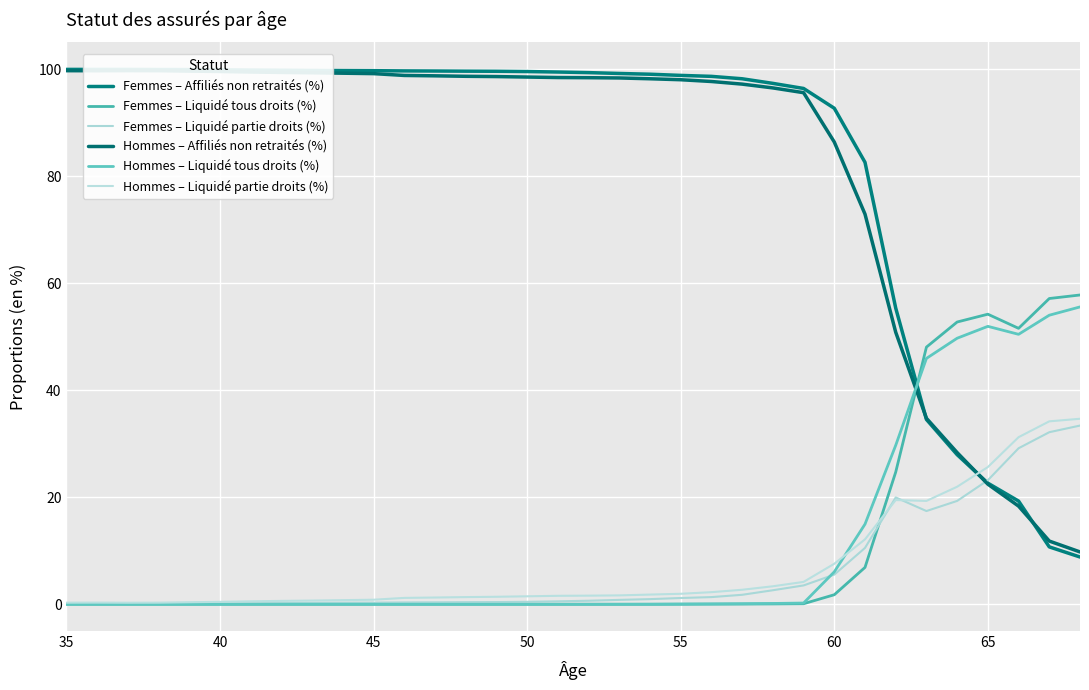

In Hommes – Affiliés non retraités (%), how many points are lower than both neighbors (excluding endpoints)?

1